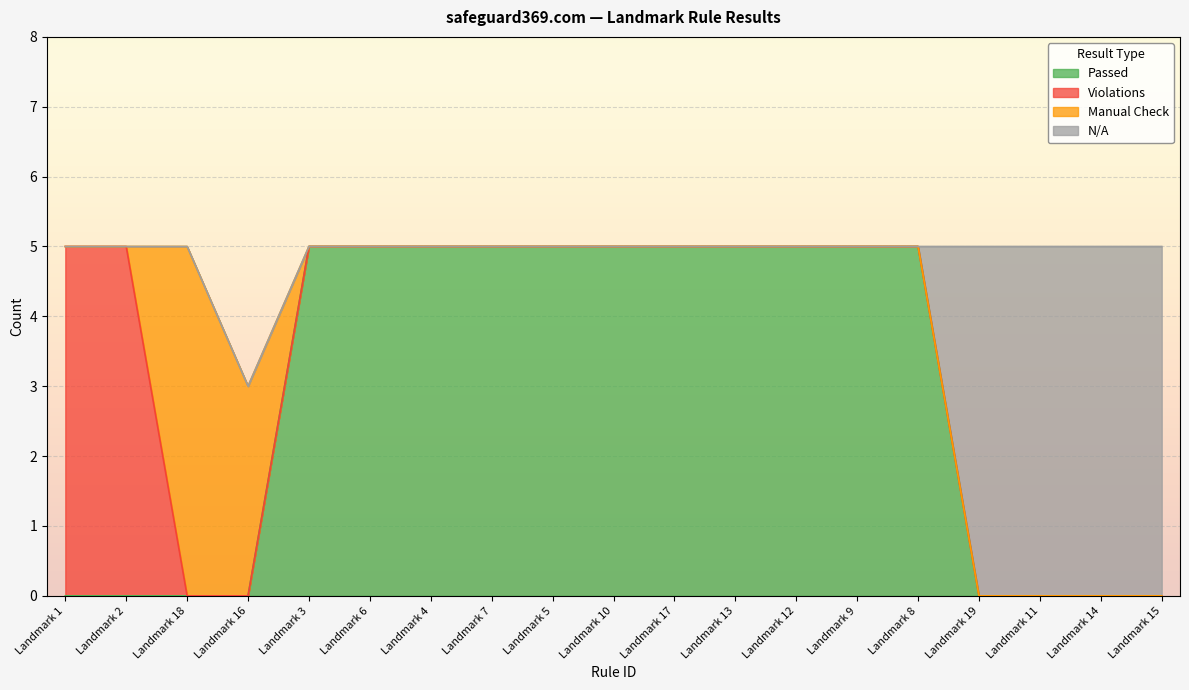

What is the sum of all Passed values?

55